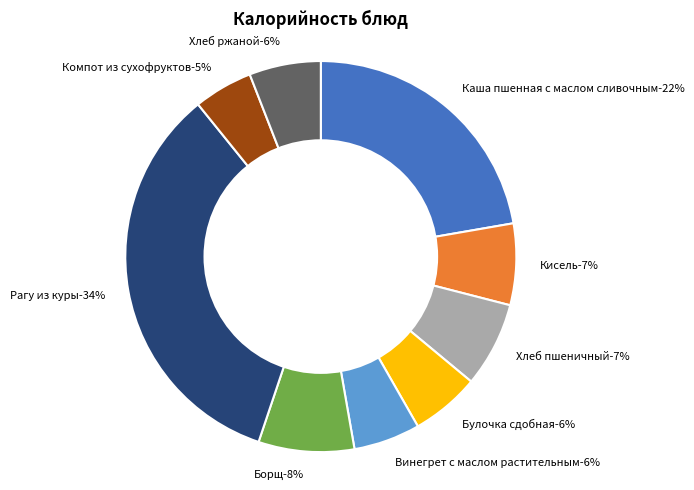

Rank the categories by value from highest to lowest.

Рагу из куры, Каша пшенная с маслом сливочным, Борщ, Хлеб пшеничный, Кисель, Хлеб ржаной, Булочка сдобная, Винегрет с маслом растительным, Компот из сухофруктов